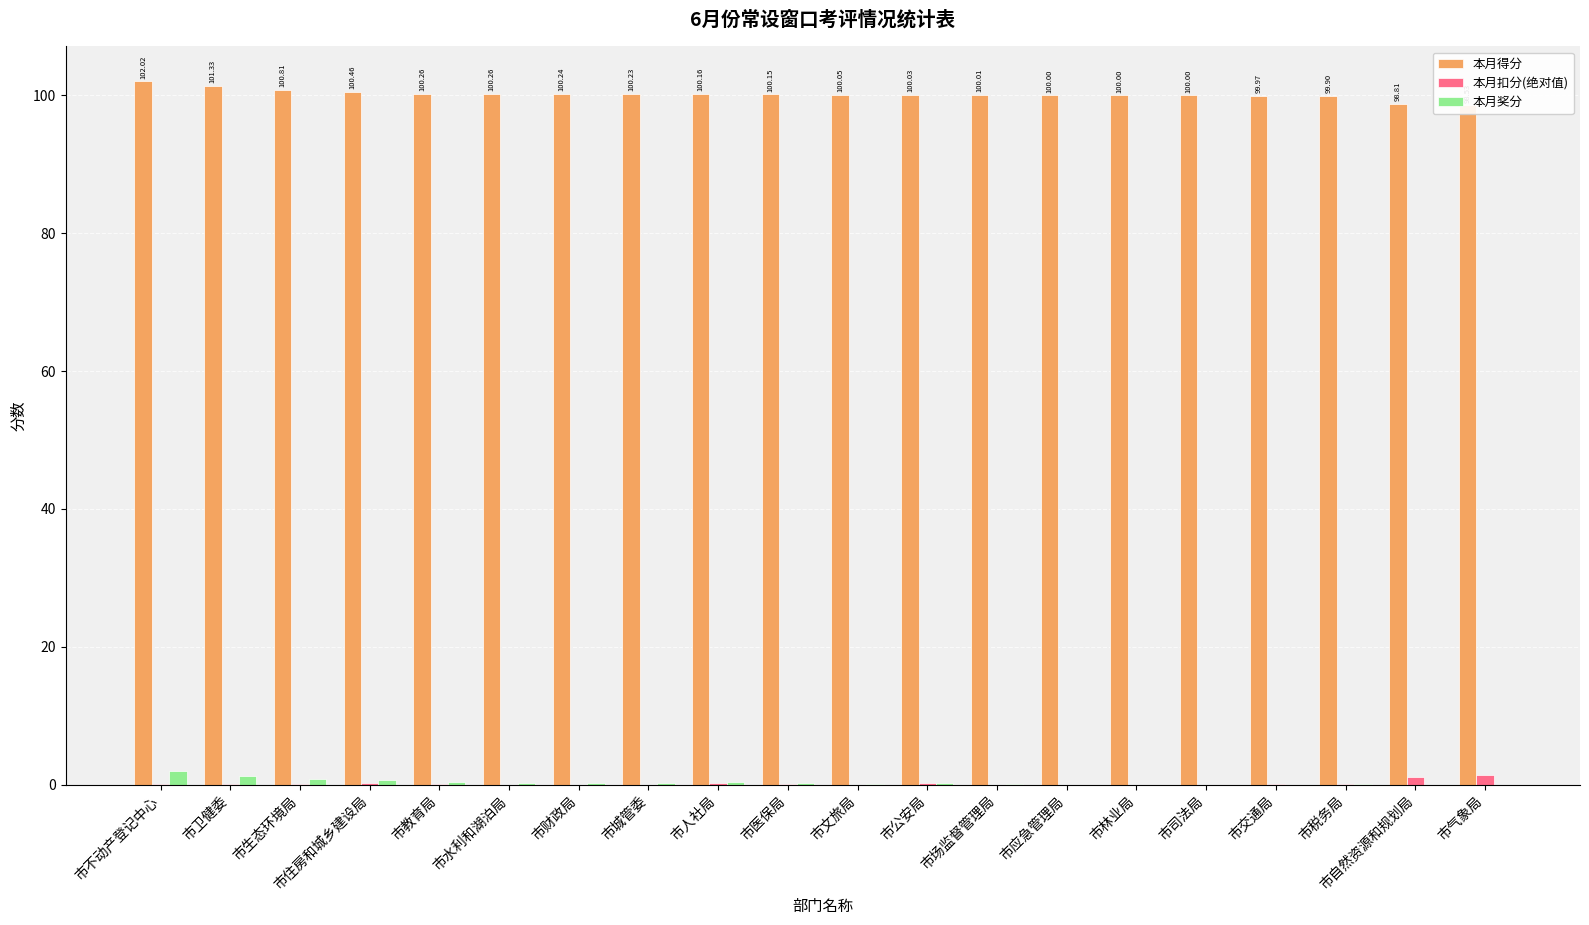

How many values in the 本月扣分(绝对值) series exceed 0?

12